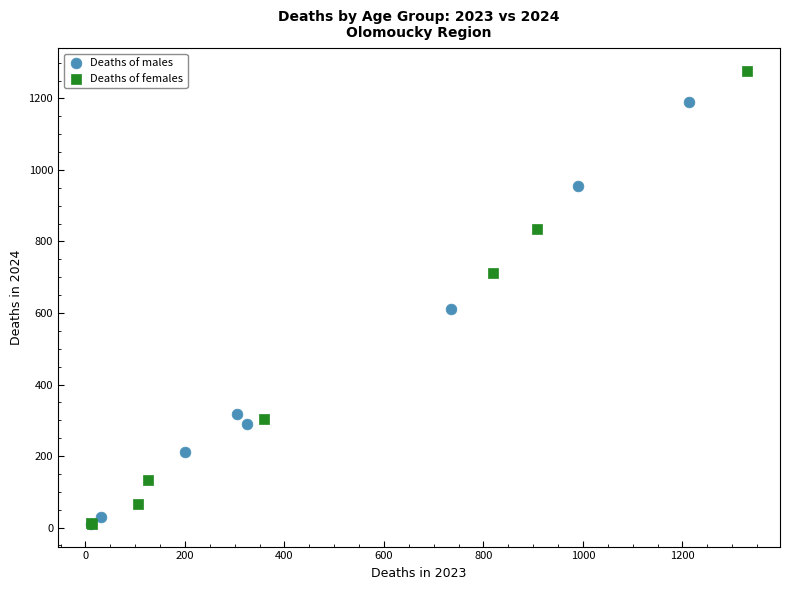

Which series has the largest Y range (max minus min)?

Deaths of females